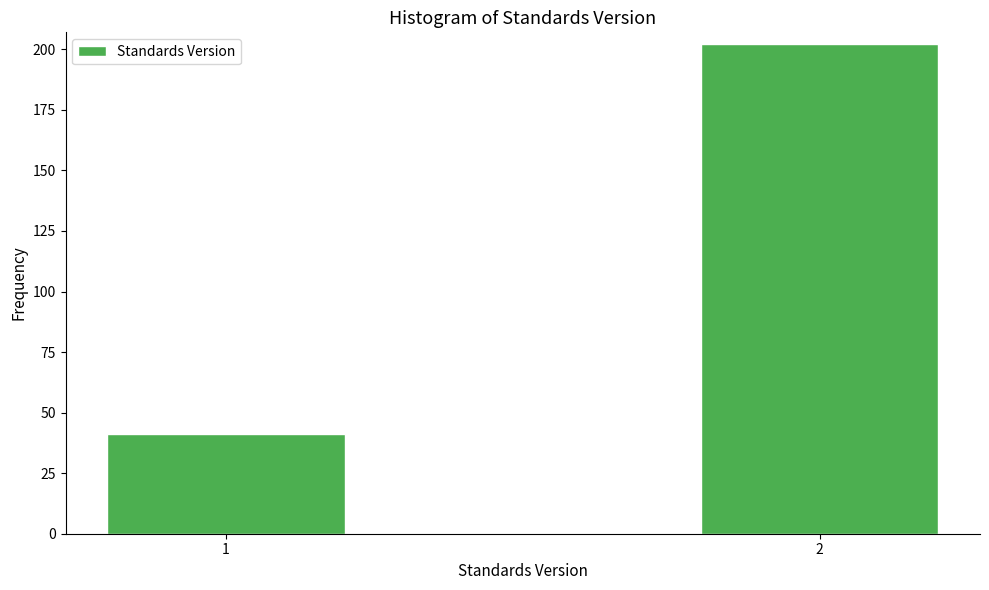

Reading left to right, list all the values displayed in this chart.

41	202